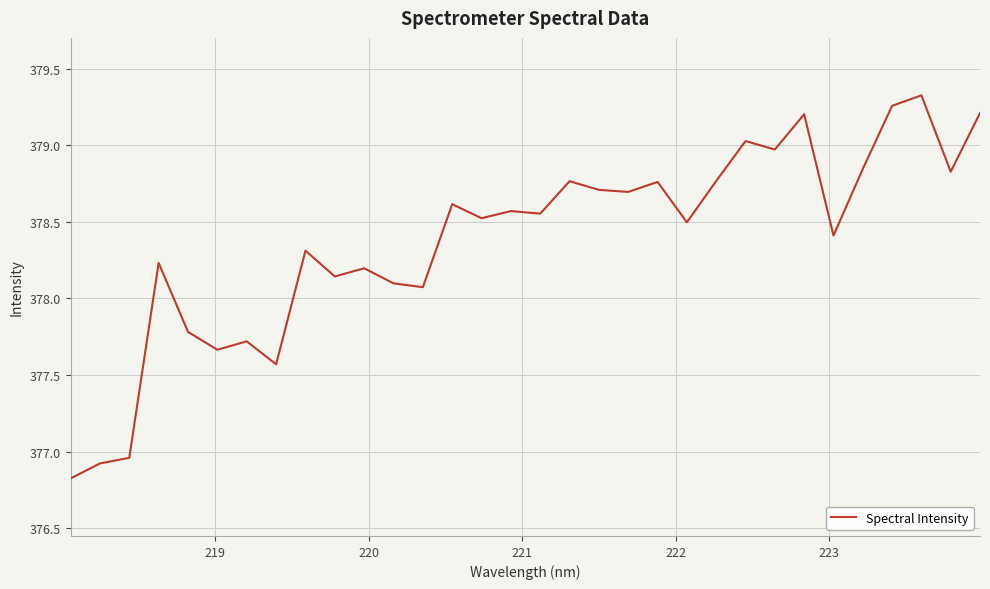

What is the minimum value shown in the chart?

376.8